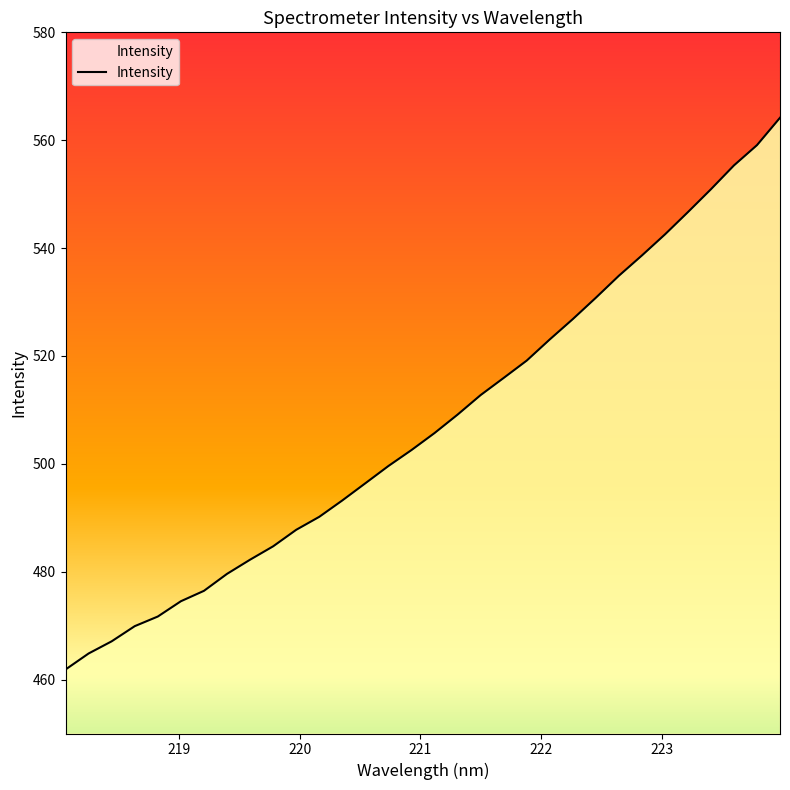

How many lines are shown in the chart?

1